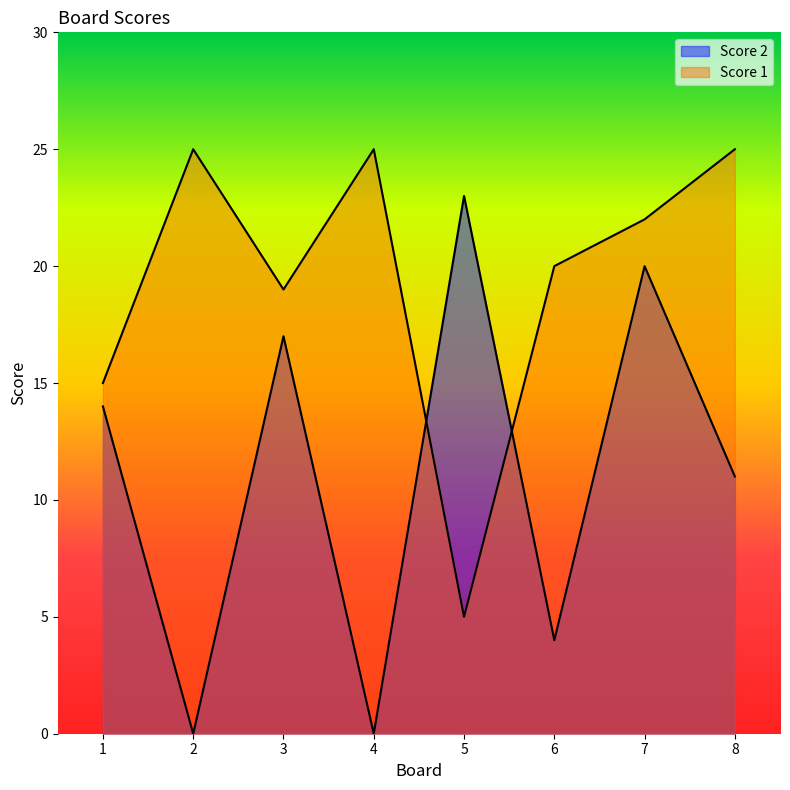

Which series has the largest total across all categories?

Score 1